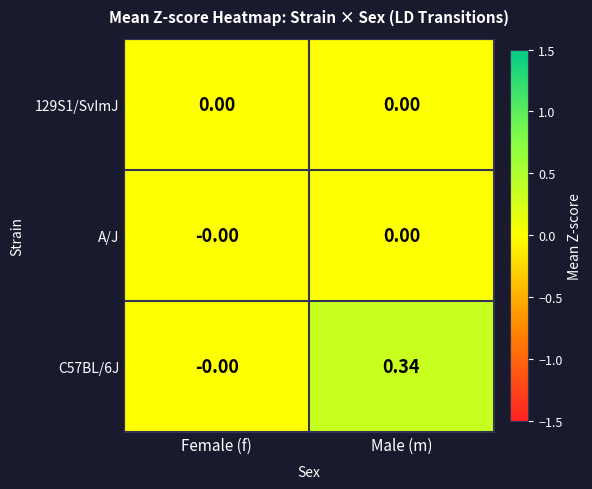

Which series has the largest total across all categories?

C57BL/6J